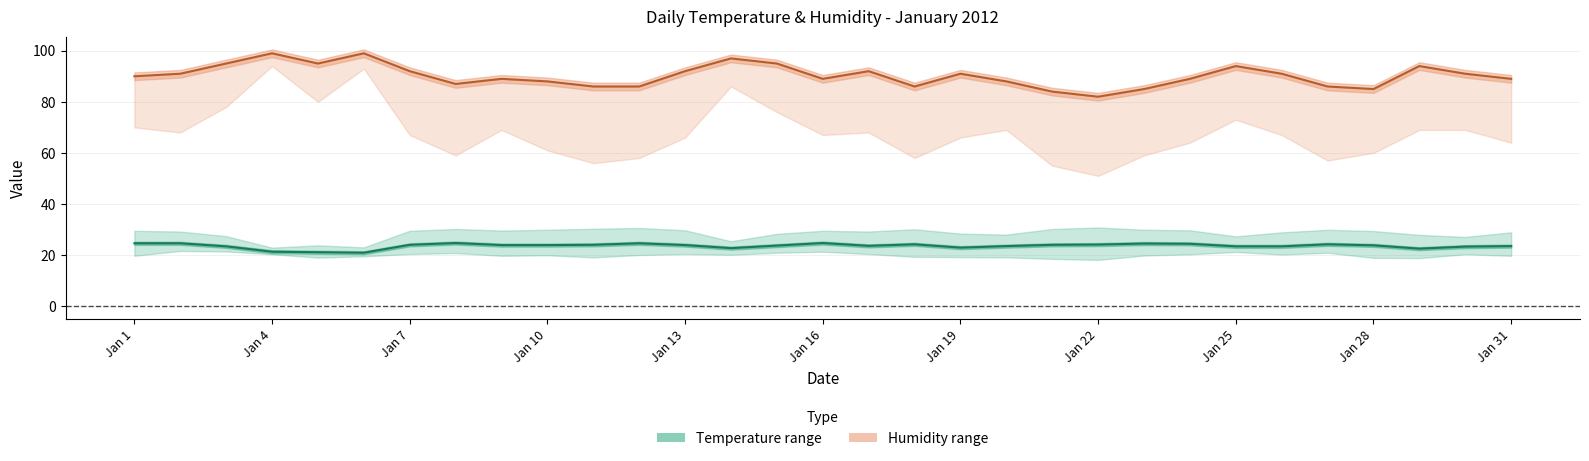

How many categories are shown in the chart?

31